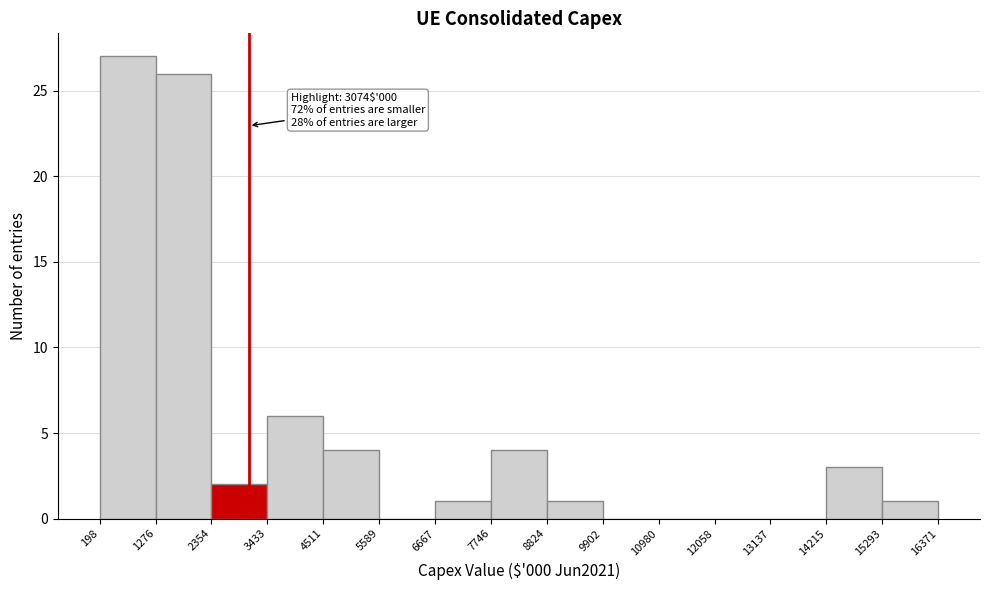

Which range on the x-axis has the tallest bar?

198 to 1276